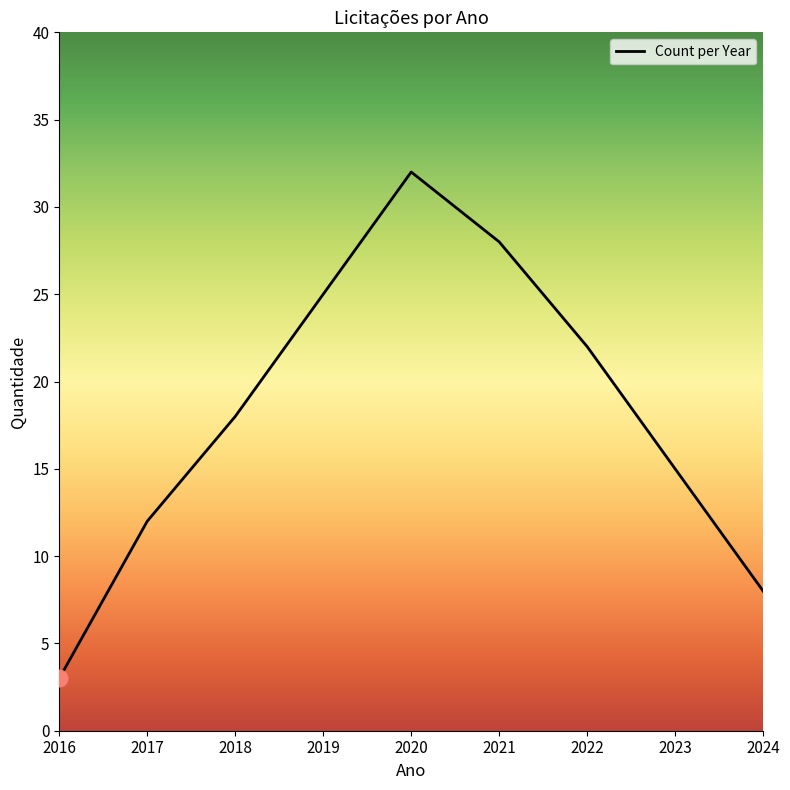

Which category has the highest value across all series?

2020